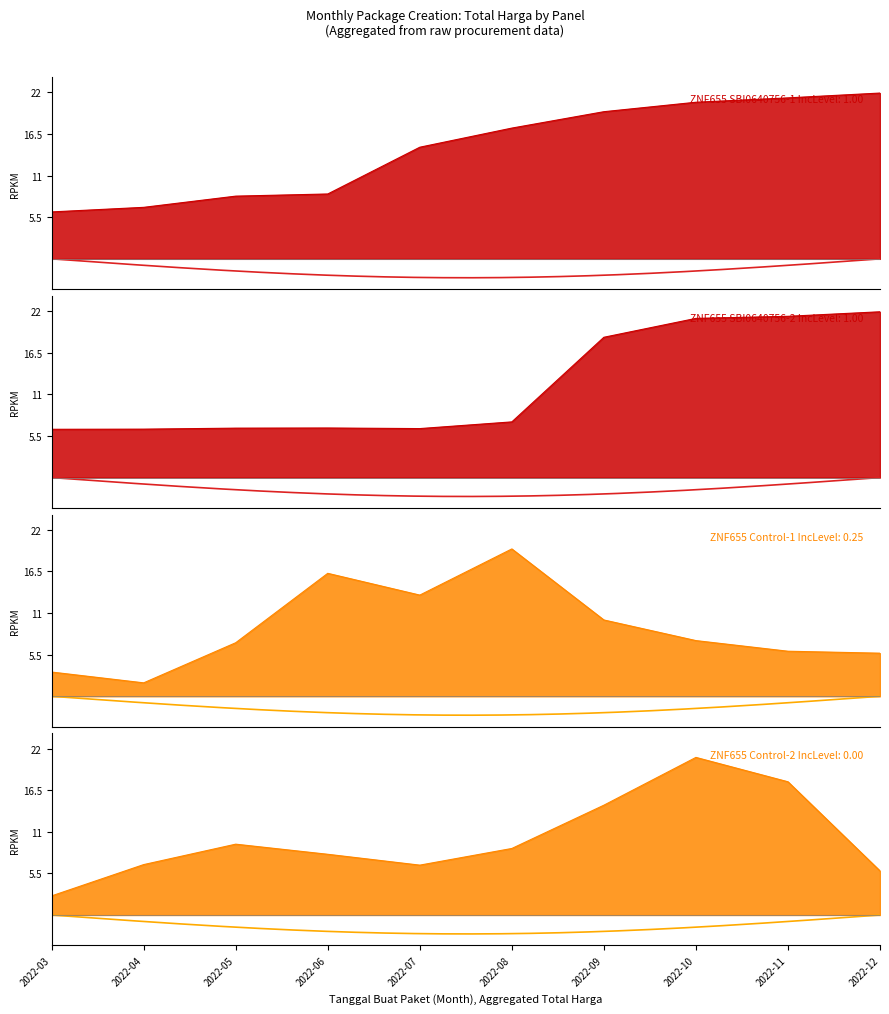

What is the value of the ZNF655 SBI0640756-1 IncLevel: 1.00 point at the 1st from the left?

6.2